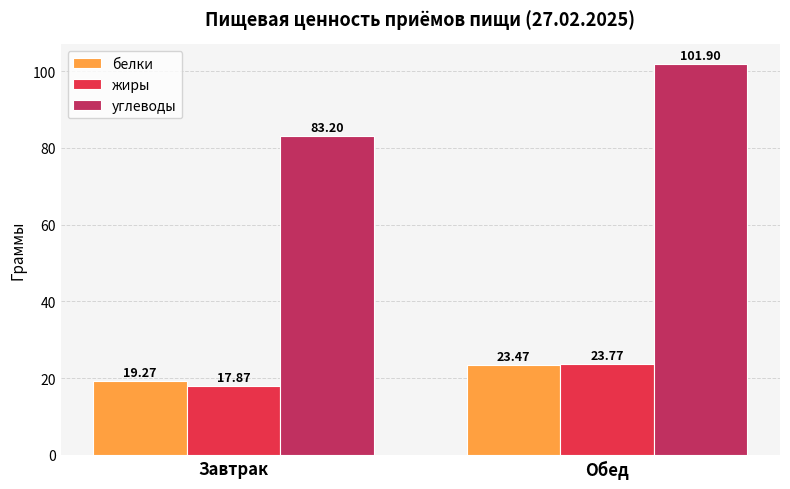

How many data points does each series have?

2